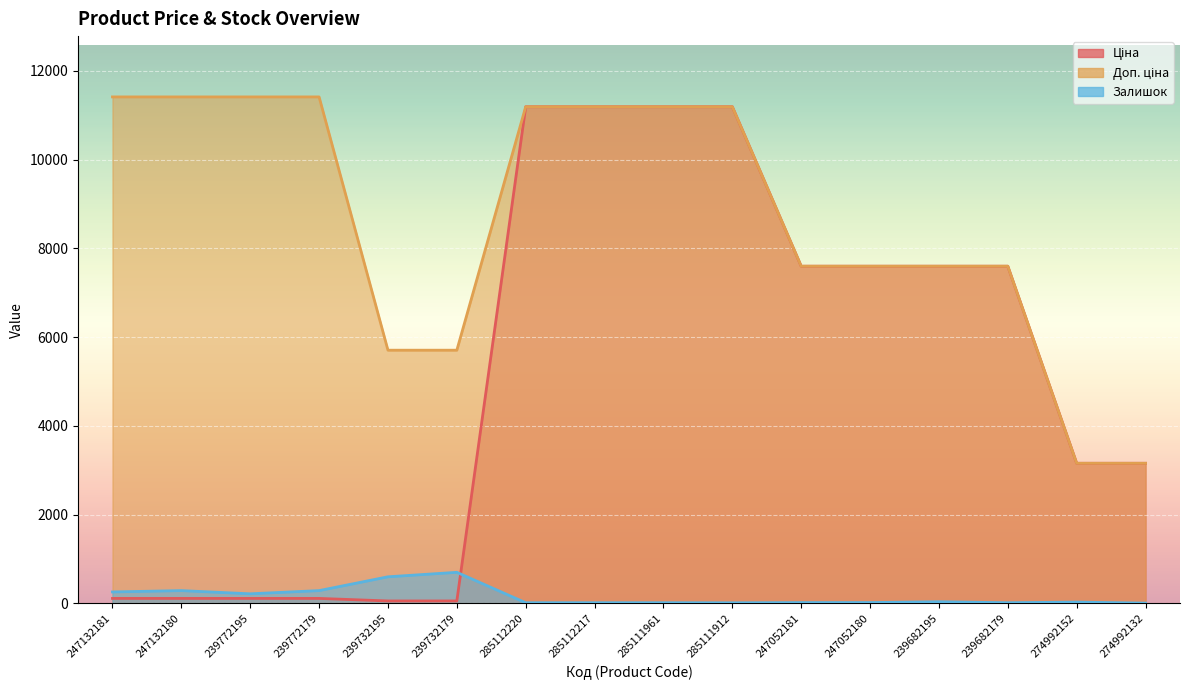

What is the difference between the maximum and minimum values in the Доп. ціна series?

8252.0